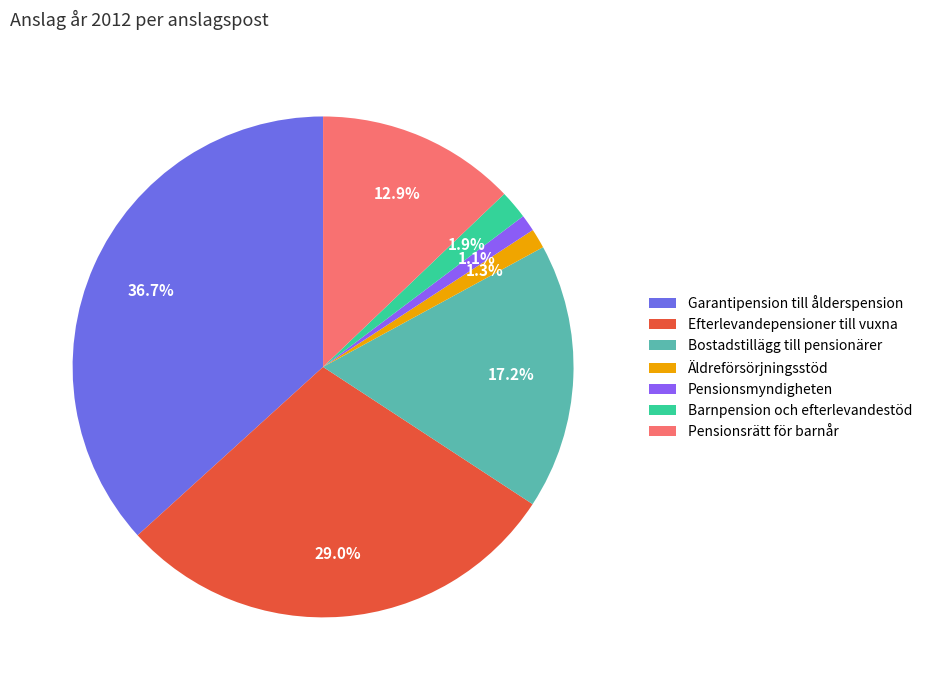

What portion of the pie excludes Pensionsrätt för barnår?

87.1%